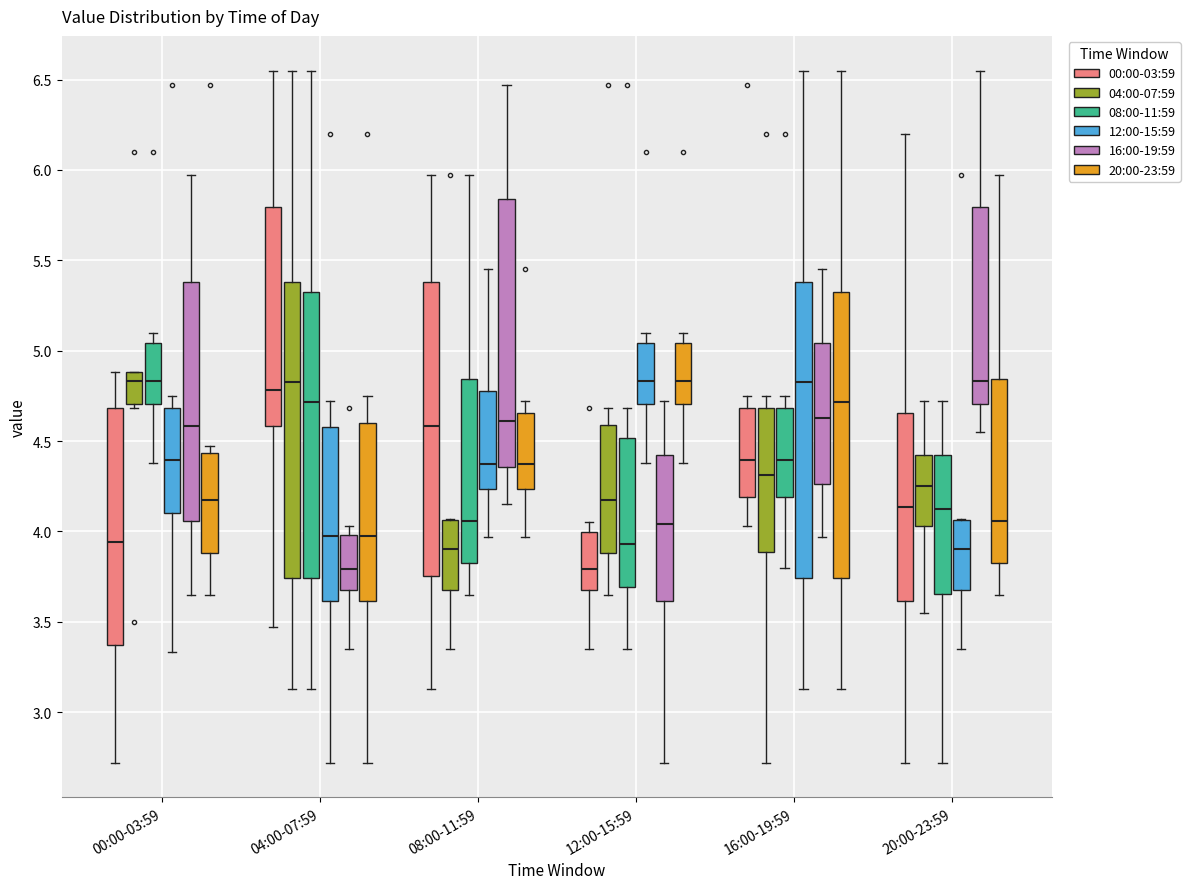

Reading left to right, transcribe this box plot: for each box, give where its median line is, the range the box spans, and where its two whiskers end, as read against the y-axis. The values are not printed on the chart, so give them approximately, as read against the axis.

00:00-03:59 (00:00-03:59): median 3.95, box 3.35 to 4.70, whiskers 2.70 to 4.90
00:00-03:59 (04:00-07:59): median 4.85, box 4.70 to 4.90, whiskers 4.70 (just below the box's lower edge) to 4.90
00:00-03:59 (08:00-11:59): median 4.85, box 4.70 to 5.05, whiskers 4.40 to 5.10
00:00-03:59 (12:00-15:59): median 4.40, box 4.10 to 4.70, whiskers 3.35 to 4.75
00:00-03:59 (16:00-19:59): median 4.60, box 4.05 to 5.40, whiskers 3.65 to 5.95
00:00-03:59 (20:00-23:59): median 4.20, box 3.90 to 4.45, whiskers 3.65 to 4.45 (just above the box's upper edge)
04:00-07:59 (00:00-03:59): median 4.80, box 4.60 to 5.80, whiskers 3.45 to 6.55
04:00-07:59 (04:00-07:59): median 4.85, box 3.75 to 5.40, whiskers 3.15 to 6.55
04:00-07:59 (08:00-11:59): median 4.70, box 3.75 to 5.30, whiskers 3.15 to 6.55
04:00-07:59 (12:00-15:59): median 4.00, box 3.60 to 4.60, whiskers 2.70 to 4.70
04:00-07:59 (16:00-19:59): median 3.80, box 3.70 to 4.00, whiskers 3.35 to 4.05
04:00-07:59 (20:00-23:59): median 4.00, box 3.60 to 4.60, whiskers 2.70 to 4.75
08:00-11:59 (00:00-03:59): median 4.60, box 3.75 to 5.40, whiskers 3.15 to 5.95
08:00-11:59 (04:00-07:59): median 3.90, box 3.70 to 4.05, whiskers 3.35 to 4.05
08:00-11:59 (08:00-11:59): median 4.05, box 3.85 to 4.85, whiskers 3.65 to 5.95
08:00-11:59 (12:00-15:59): median 4.40, box 4.25 to 4.80, whiskers 3.95 to 5.45
08:00-11:59 (16:00-19:59): median 4.60, box 4.35 to 5.85, whiskers 4.15 to 6.45
08:00-11:59 (20:00-23:59): median 4.40, box 4.25 to 4.65, whiskers 3.95 to 4.70
12:00-15:59 (00:00-03:59): median 3.80, box 3.70 to 4.00, whiskers 3.35 to 4.05
12:00-15:59 (04:00-07:59): median 4.20, box 3.90 to 4.60, whiskers 3.65 to 4.70
12:00-15:59 (08:00-11:59): median 3.95, box 3.70 to 4.50, whiskers 3.35 to 4.70
12:00-15:59 (12:00-15:59): median 4.85, box 4.70 to 5.05, whiskers 4.40 to 5.10
12:00-15:59 (16:00-19:59): median 4.05, box 3.60 to 4.40, whiskers 2.70 to 4.70
12:00-15:59 (20:00-23:59): median 4.85, box 4.70 to 5.05, whiskers 4.40 to 5.10
16:00-19:59 (00:00-03:59): median 4.40, box 4.20 to 4.70, whiskers 4.05 to 4.75
16:00-19:59 (04:00-07:59): median 4.30, box 3.90 to 4.70, whiskers 2.70 to 4.75
16:00-19:59 (08:00-11:59): median 4.40, box 4.20 to 4.70, whiskers 3.80 to 4.75
16:00-19:59 (12:00-15:59): median 4.85, box 3.75 to 5.40, whiskers 3.15 to 6.55
16:00-19:59 (16:00-19:59): median 4.65, box 4.25 to 5.05, whiskers 3.95 to 5.45
16:00-19:59 (20:00-23:59): median 4.70, box 3.75 to 5.30, whiskers 3.15 to 6.55
20:00-23:59 (00:00-03:59): median 4.15, box 3.60 to 4.65, whiskers 2.70 to 6.20
20:00-23:59 (04:00-07:59): median 4.25, box 4.05 to 4.40, whiskers 3.55 to 4.70
20:00-23:59 (08:00-11:59): median 4.15, box 3.65 to 4.40, whiskers 2.70 to 4.70
20:00-23:59 (12:00-15:59): median 3.90, box 3.70 to 4.05, whiskers 3.35 to 4.05
20:00-23:59 (16:00-19:59): median 4.85, box 4.70 to 5.80, whiskers 4.55 to 6.55
20:00-23:59 (20:00-23:59): median 4.05, box 3.85 to 4.85, whiskers 3.65 to 5.95